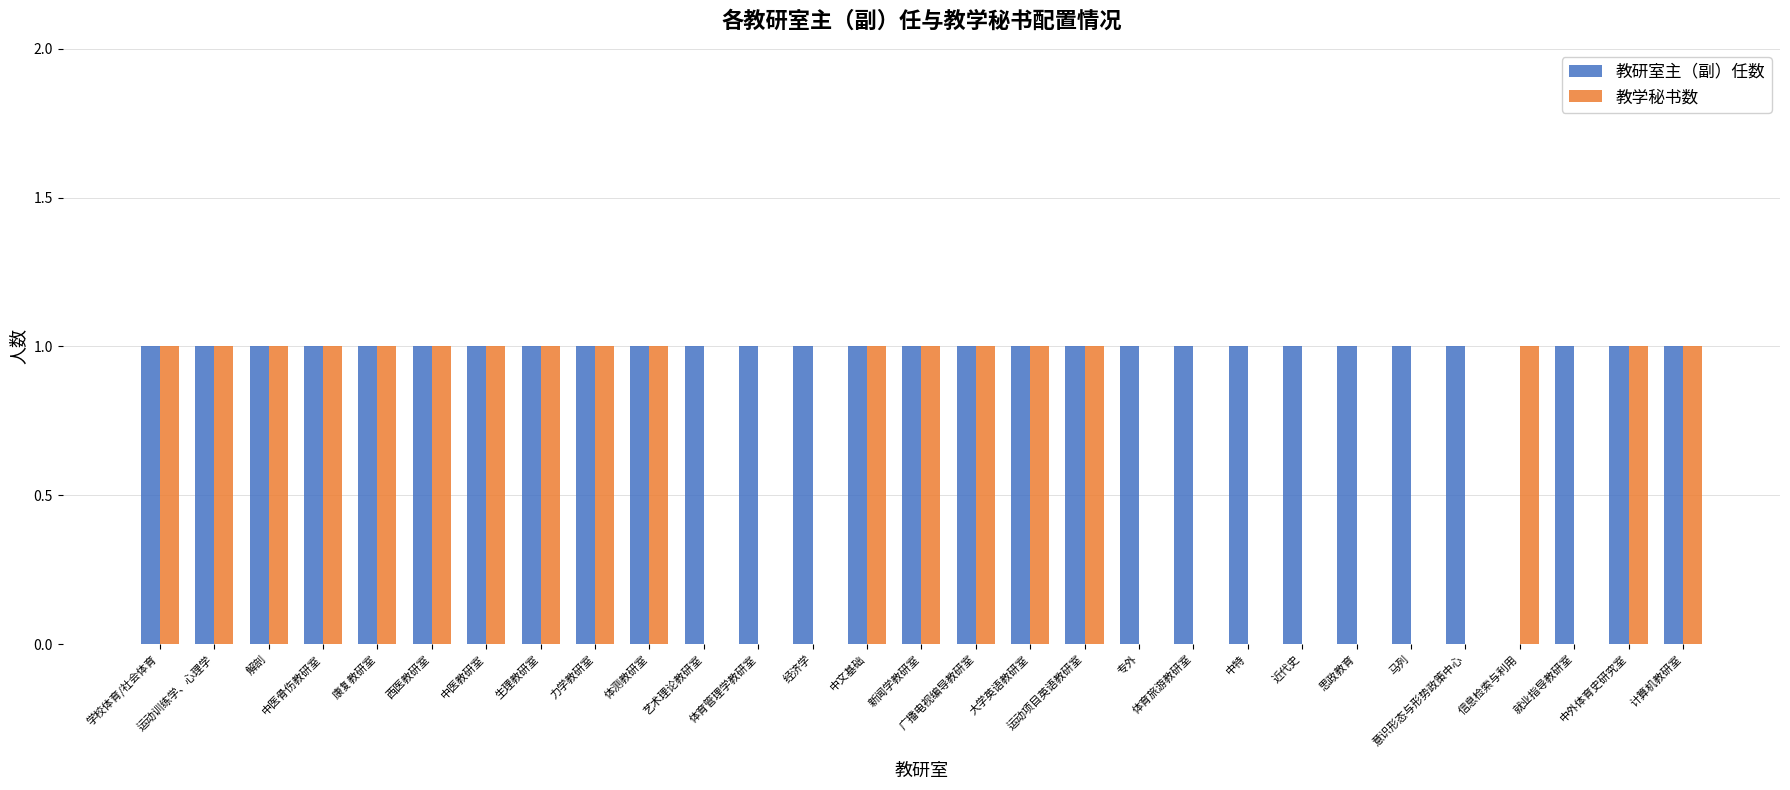

How many groups of bars are there?

29